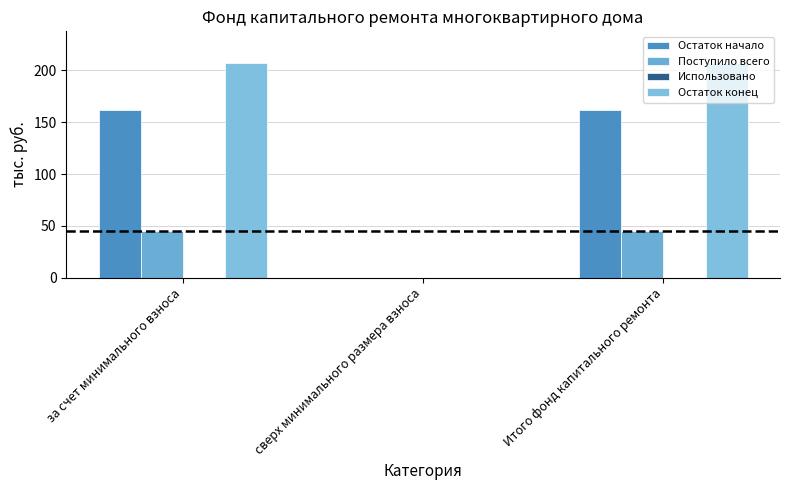

List the series in order of their overall mean, highest first.

Остаток конец, Остаток начало, Поступило всего, Использовано